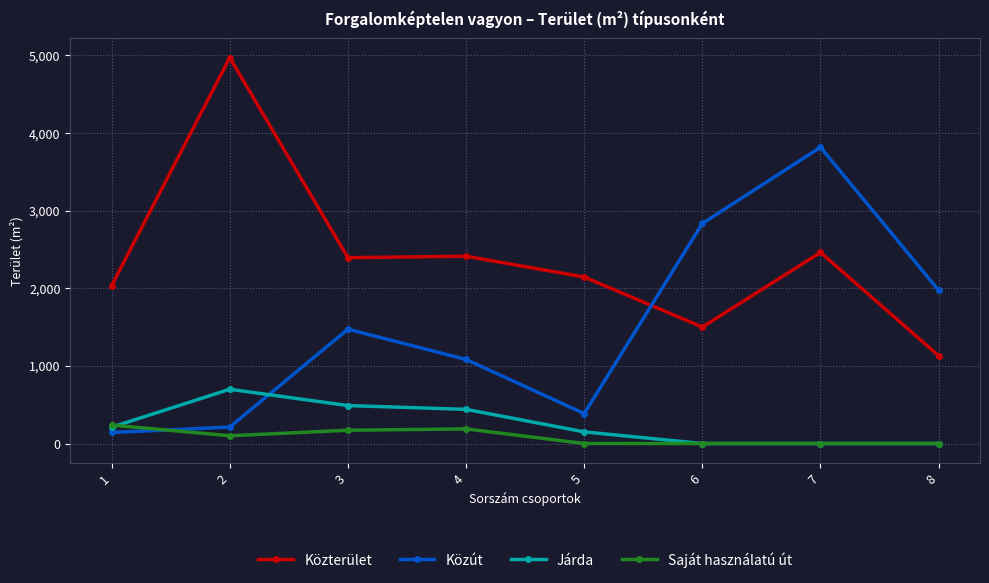

Does the chart display data point markers on the line(s)?

Yes